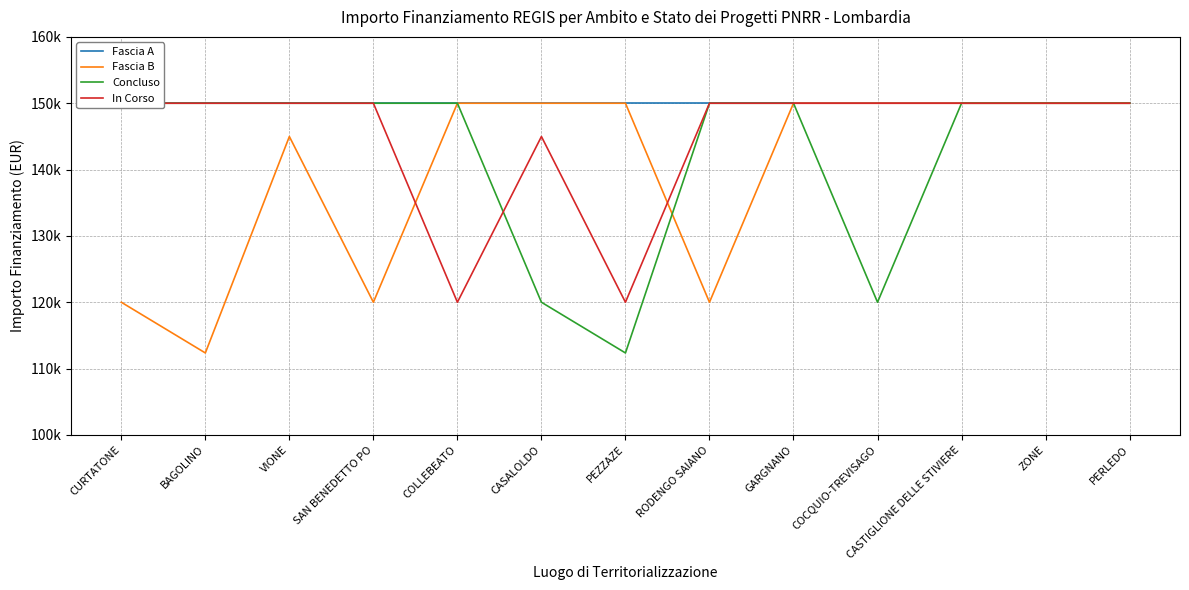

Rank the categories by Concluso value from lowest to highest.

PEZZAZE, CASALOLDO, COCQUIO-TREVISAGO, CURTATONE, BAGOLINO, VIONE, SAN BENEDETTO PO, COLLEBEATO, RODENGO SAIANO, GARGNANO, CASTIGLIONE DELLE STIVIERE, ZONE, PERLEDO